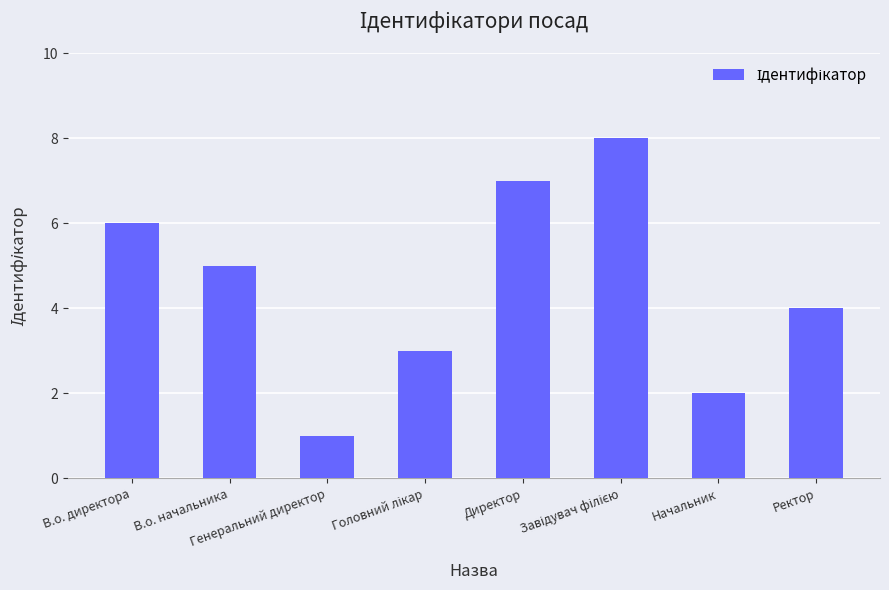

How many values are below 5?

4